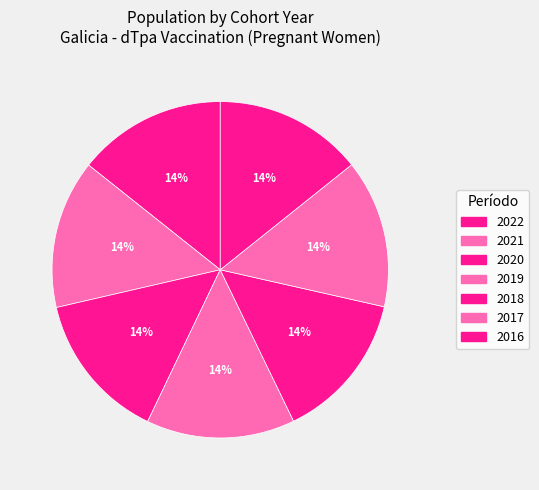

Approximately how many times larger is the value at 2018 compared to 2022?

1.0